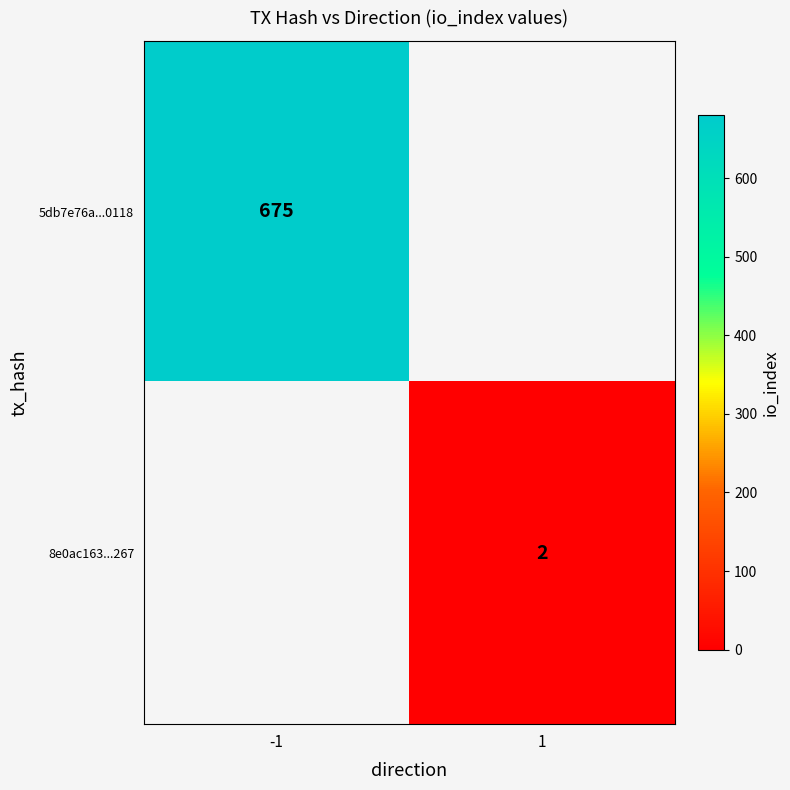

The value of 5db7e76a...0118 at -1 is 675. True or false?

True